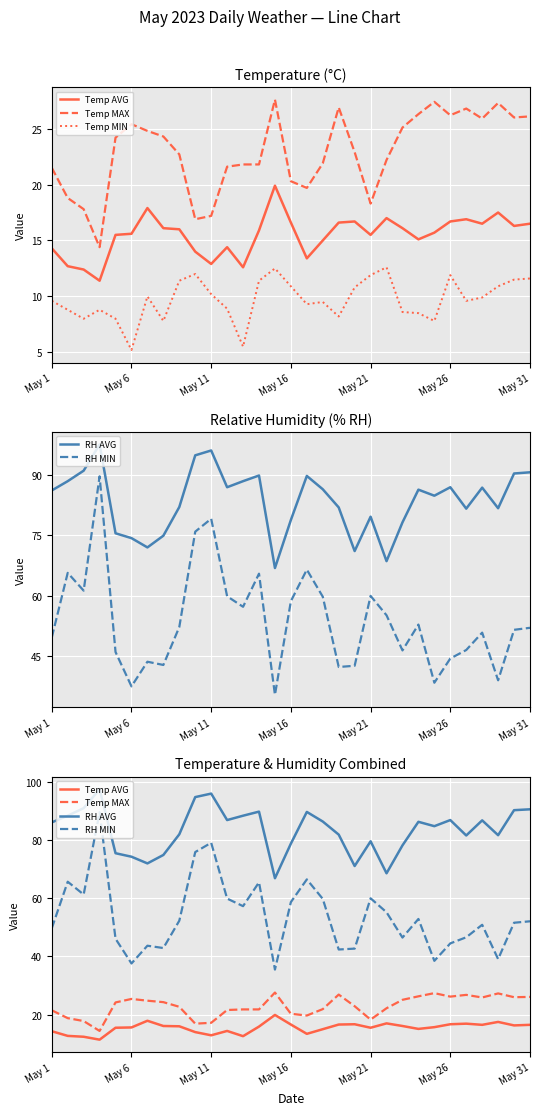

Reading left to right, list all the values displayed in this chart.

Temp AVG: 14.3	12.7	12.4	11.4	15.5	15.6	17.9	16.1	16.0	14.0	12.9	14.4	12.6	15.9	19.9	16.6	13.4	15.0	16.6	16.7	15.5	17.0	16.1	15.1	15.7	16.7	16.9	16.5	17.5	16.3	16.5
Temp MAX: 21.5	18.8	17.8	14.4	24.2	25.4	24.8	24.3	22.7	16.9	17.2	21.6	21.8	21.8	27.6	20.3	19.7	21.9	26.9	22.9	18.3	22.2	25.1	26.3	27.4	26.2	26.8	25.9	27.3	26.0	26.1
Temp MIN: 9.6	8.8	8.0	8.8	8.0	5.2	10.0	7.8	11.4	12.0	10.2	8.9	5.5	11.4	12.5	10.9	9.3	9.5	8.2	10.8	11.9	12.6	8.6	8.5	7.8	11.9	9.6	9.9	10.9	11.5	11.6
RH AVG: 86.1	88.4	91.0	97.5	75.5	74.3	72.0	74.9	82.0	94.8	96.0	86.9	88.4	89.8	66.9	78.8	89.7	86.4	81.9	71.1	79.6	68.6	78.2	86.3	84.8	86.9	81.6	86.8	81.7	90.3	90.6
RH MIN: 49.7	65.7	61.3	89.6	46.1	37.6	43.7	42.9	52.3	75.9	79.1	59.9	57.3	65.5	35.5	58.7	66.5	59.8	42.4	42.7	60.0	55.2	46.5	52.9	38.5	44.5	46.6	50.9	39.1	51.6	52.1